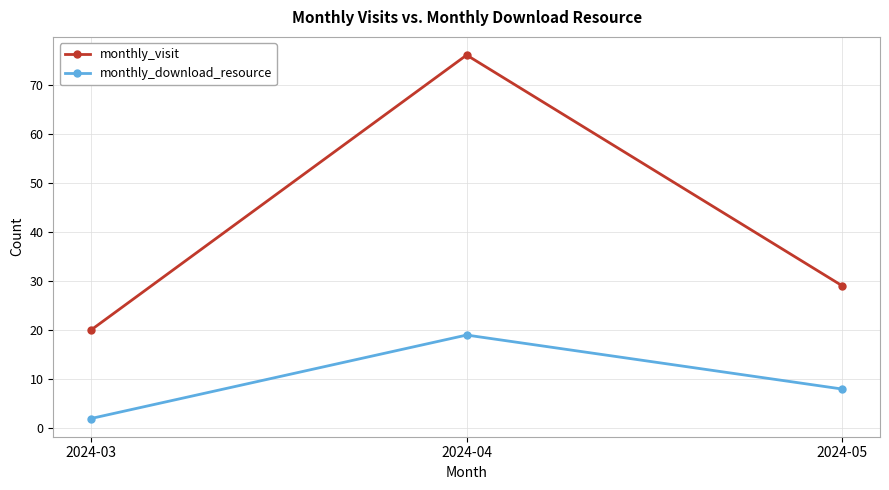

Reading right to left, extract all data points from this chart.

monthly_visit: 2024-05=29	2024-04=76	2024-03=20
monthly_download_resource: 2024-05=8	2024-04=19	2024-03=2